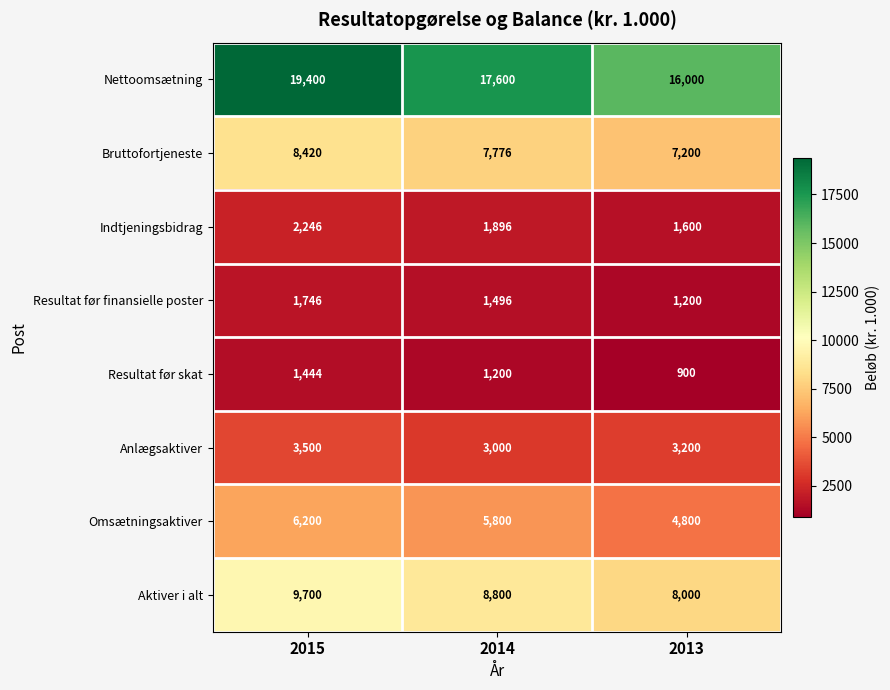

At 2015, list the series in order from smallest to largest.

Resultat før skat, Resultat før finansielle poster, Indtjeningsbidrag, Anlægsaktiver, Omsætningsaktiver, Bruttofortjeneste, Aktiver i alt, Nettoomsætning